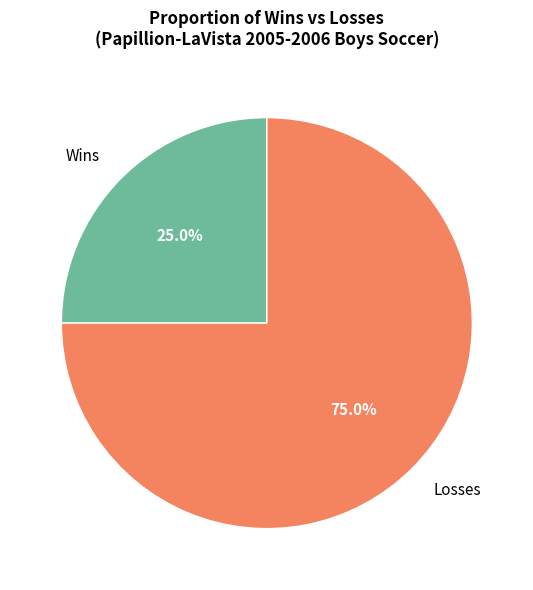

Is it true that Wins is 25% of the pie?

True